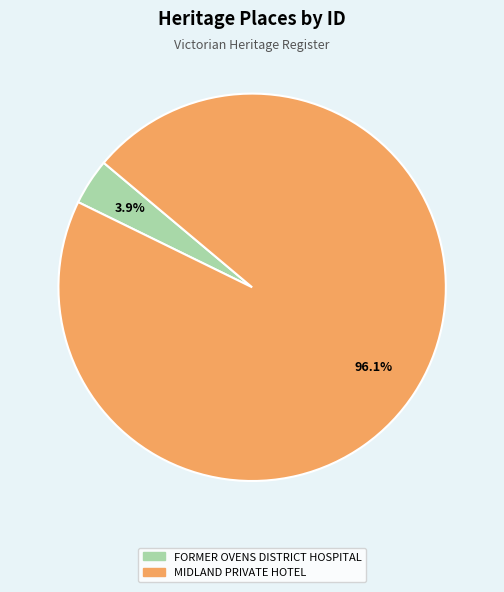

Which has a higher value, MIDLAND PRIVATE HOTEL or FORMER OVENS DISTRICT HOSPITAL?

MIDLAND PRIVATE HOTEL